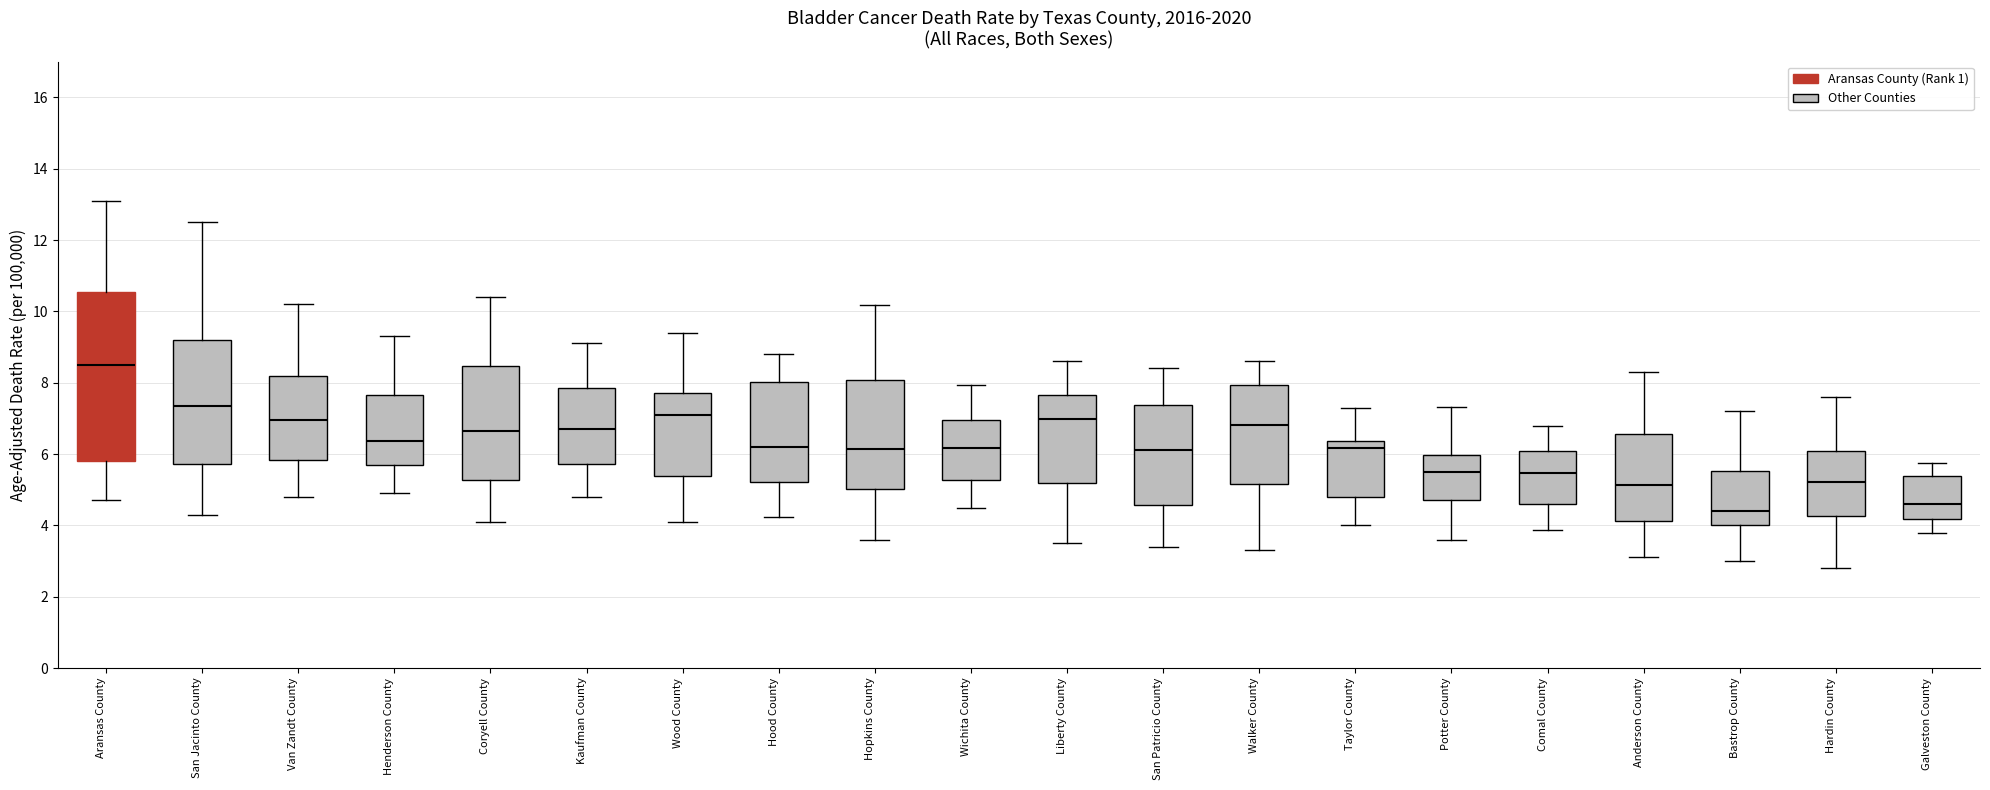

Comparing the boxes themselves (not the whiskers), which one is the tallest?

Aransas County